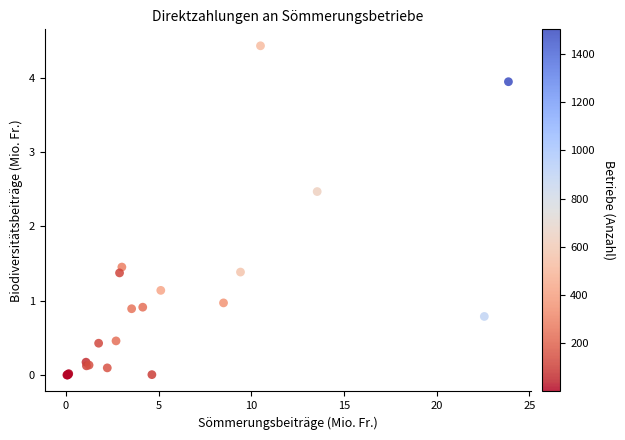

What Y value in the scatter plot is closest to 2?

2.5